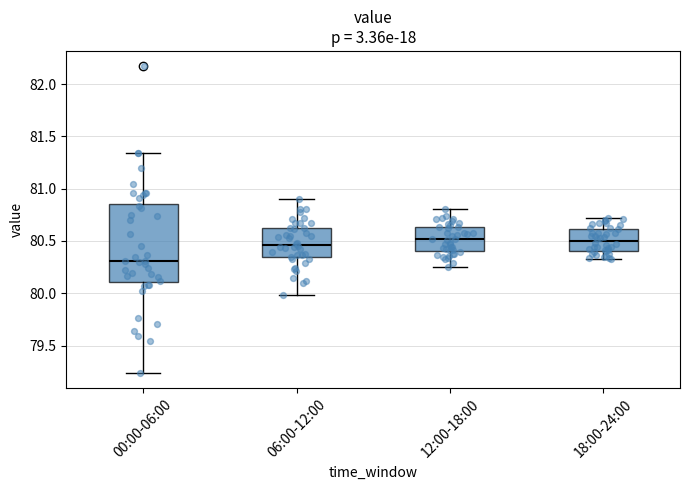

Reading left to right, transcribe this box plot: for each box, give where its median line is, the range the box spans, and where its two whiskers end, as read against the y-axis. The values are not printed on the chart, so give them approximately, as read against the axis.

00:00-06:00: median 80.30, box 80.10 to 80.85, whiskers 79.25 to 81.35
06:00-12:00: median 80.45, box 80.35 to 80.60, whiskers 80.00 to 80.90
12:00-18:00: median 80.50, box 80.40 to 80.65, whiskers 80.25 to 80.80
18:00-24:00: median 80.50, box 80.40 to 80.60, whiskers 80.35 to 80.70